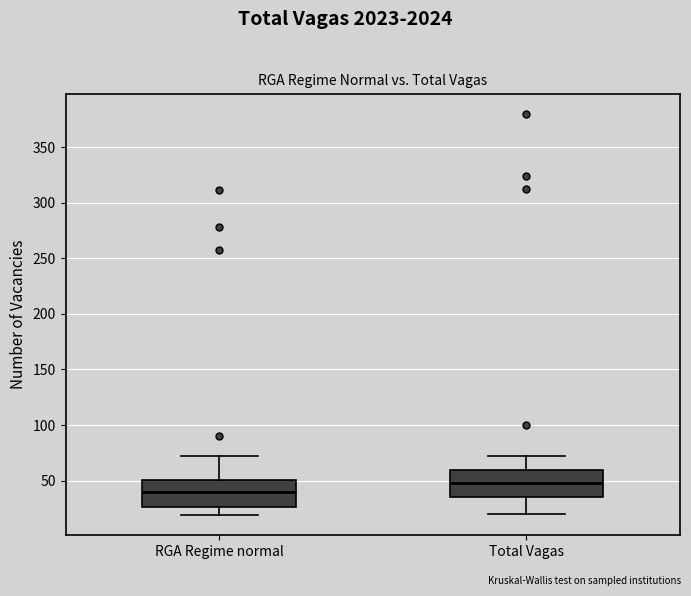

Which box's median line is the highest?

Total Vagas